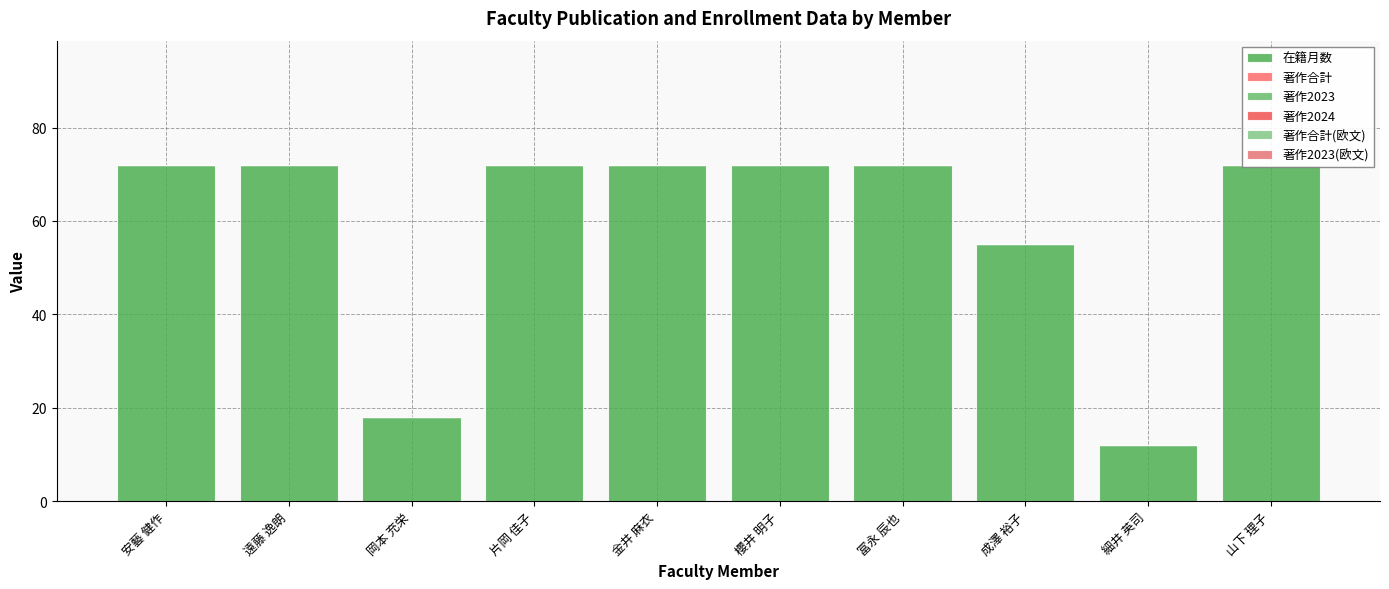

Are the bars grouped side by side (vs. stacked)?

Yes